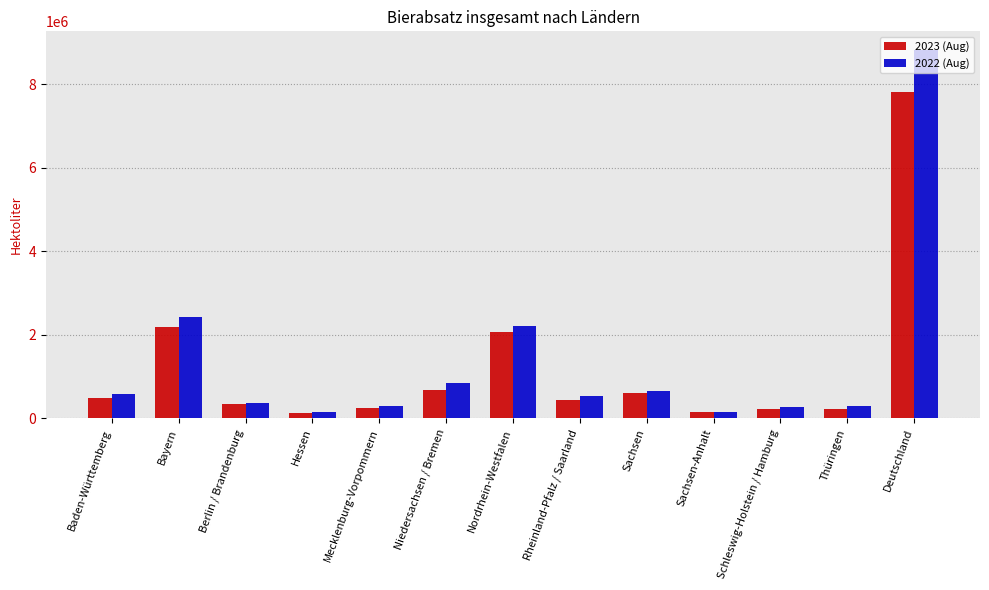

What is the difference between the 2022 (Aug) values at Schleswig-Holstein / Hamburg and Thüringen?

16746.1